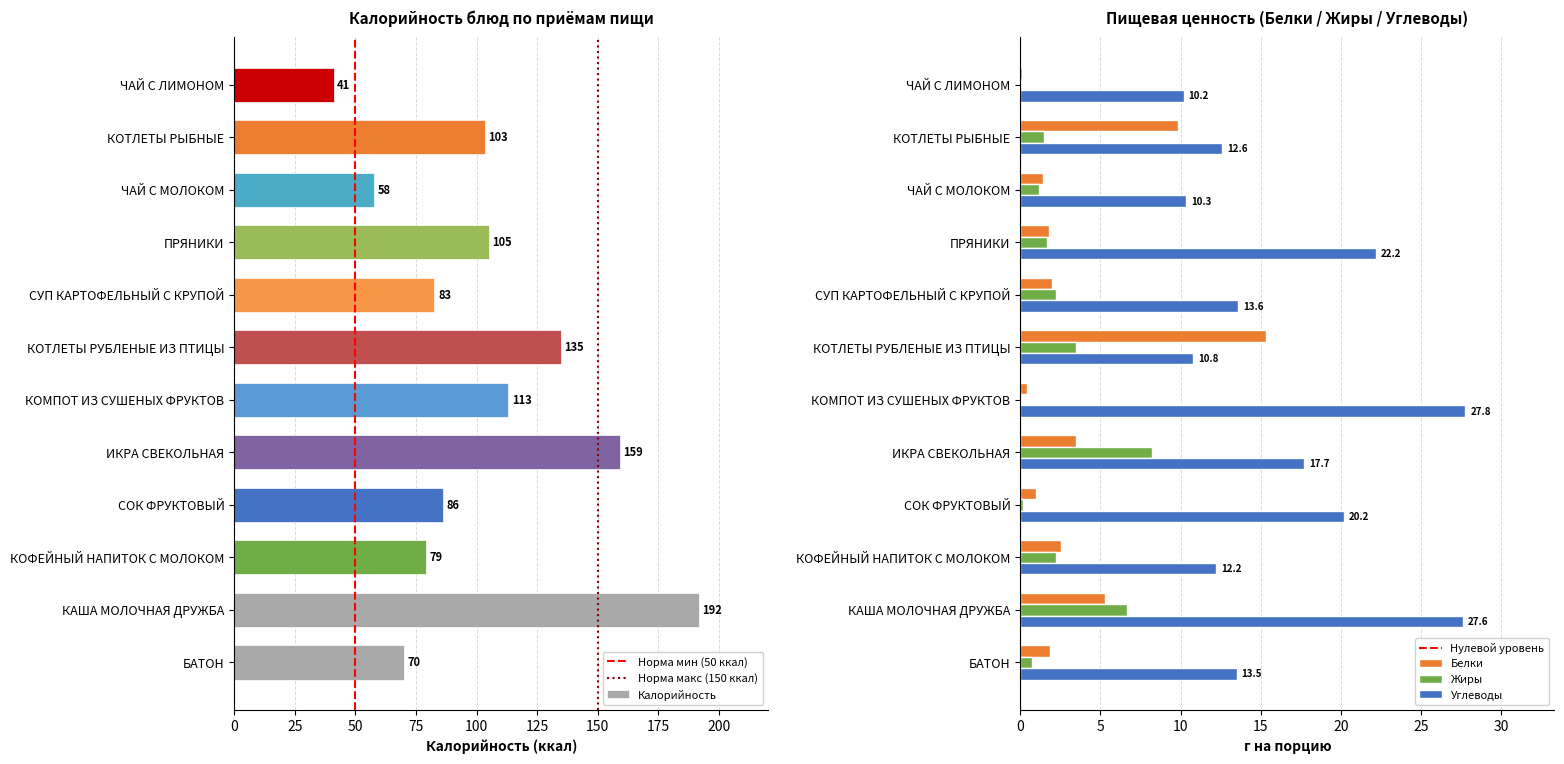

True or false: Белки has a value of 2.0 at СУП КАРТОФЕЛЬНЫЙ С КРУПОЙ.

True